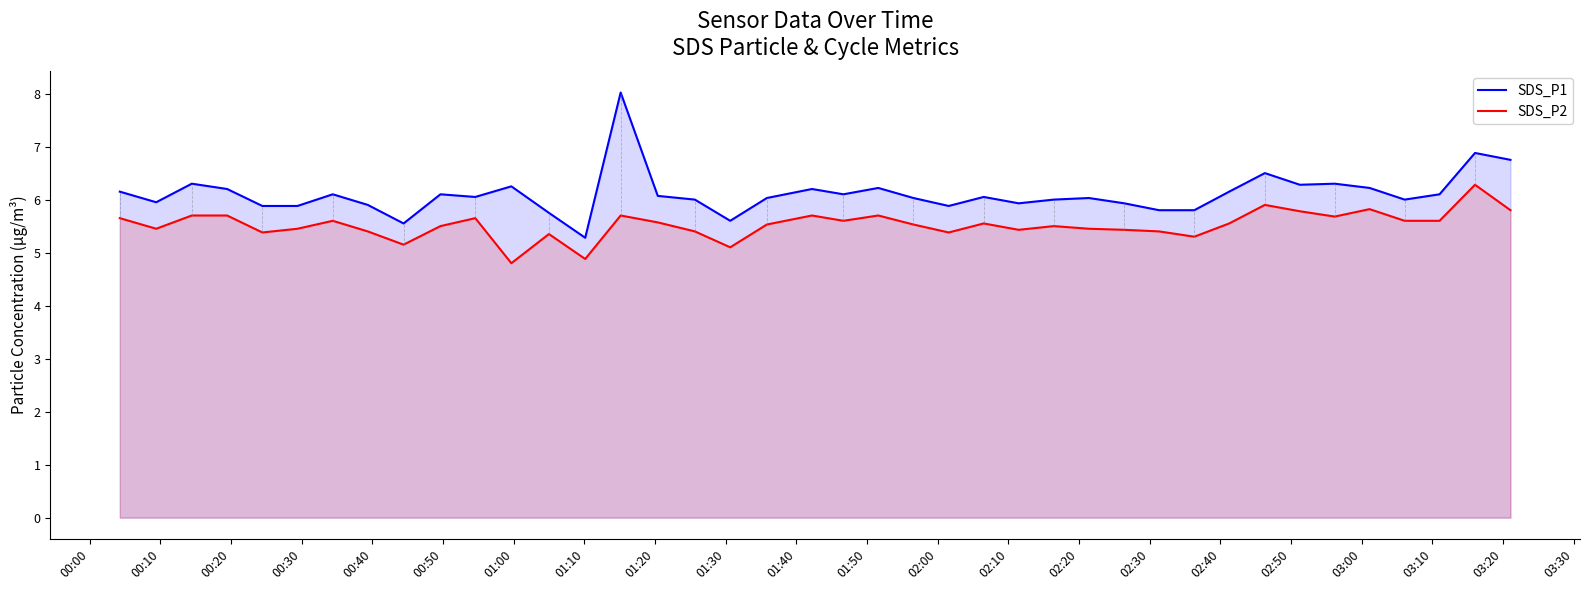

Which series has the largest total across all categories?

SDS_P1